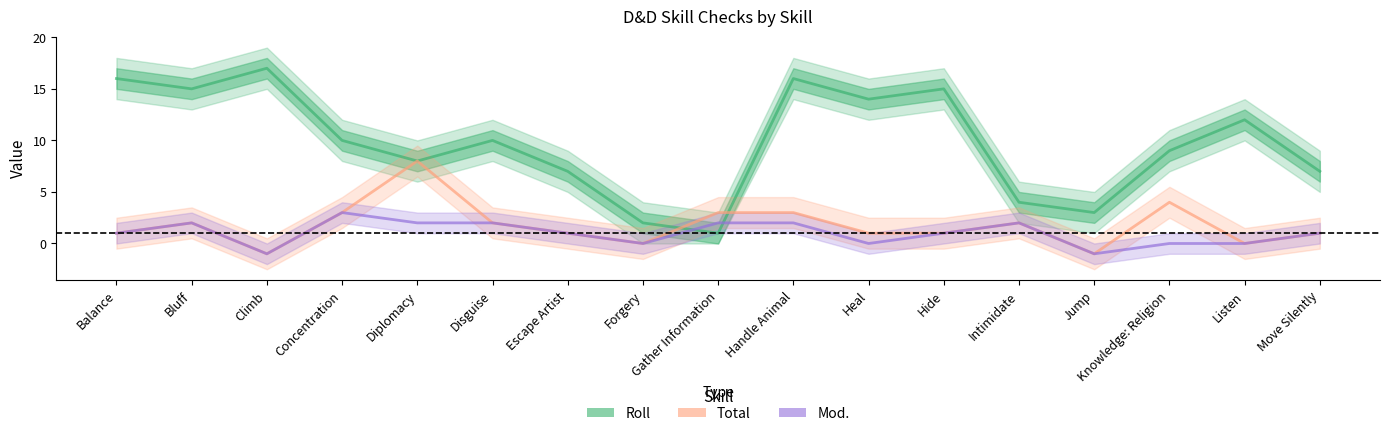

What is the label of the 8th point from the right?

Handle Animal